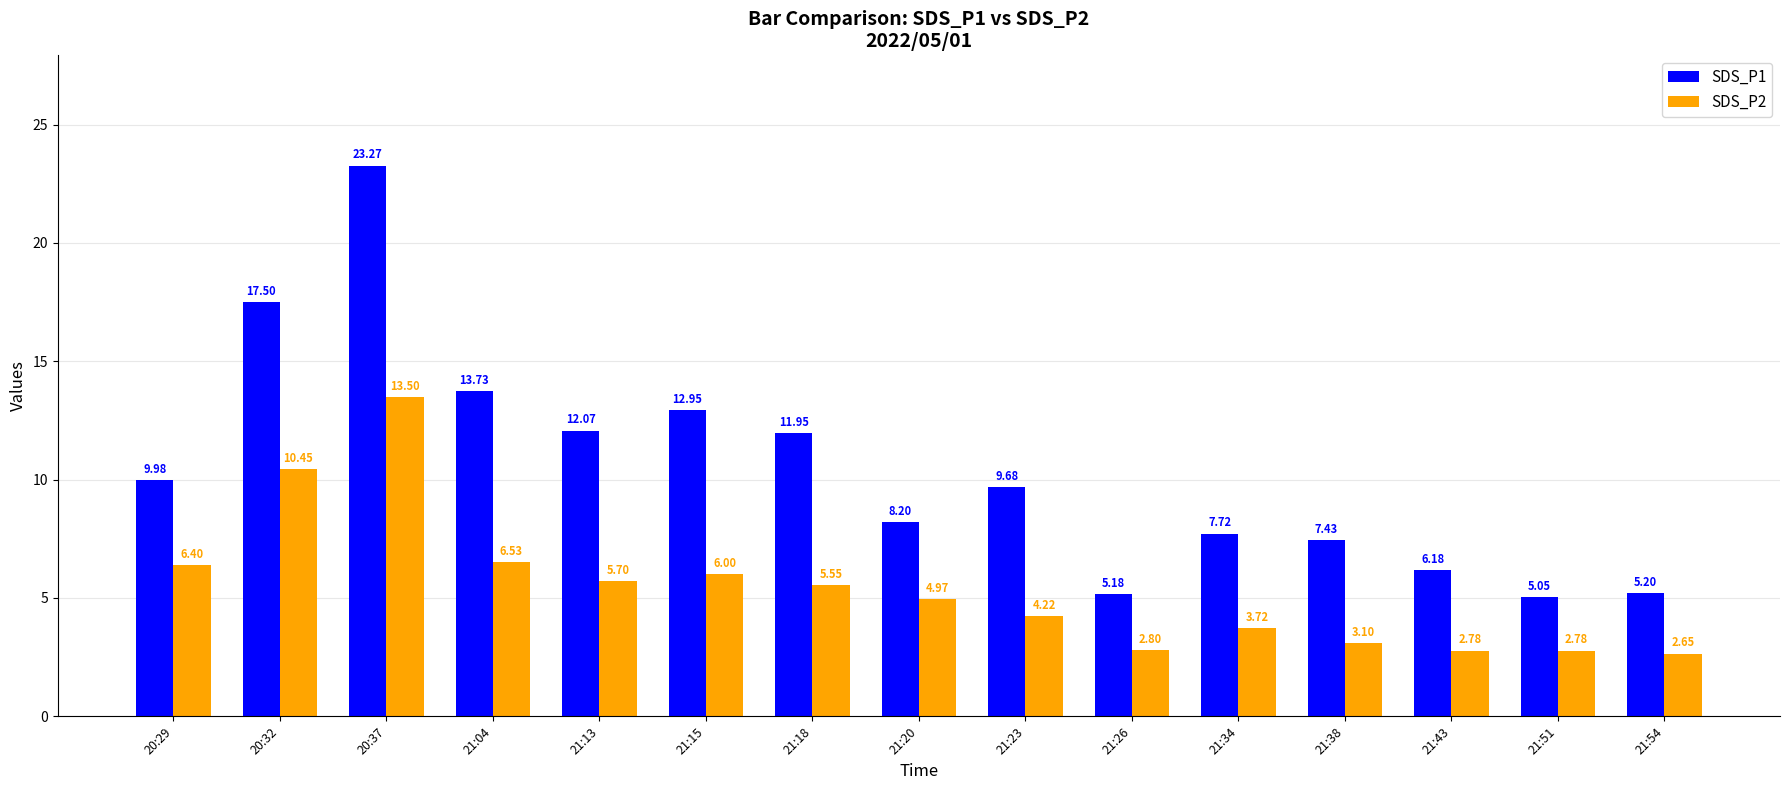

Rank the series at 21:04 from lowest to highest value.

SDS_P2, SDS_P1